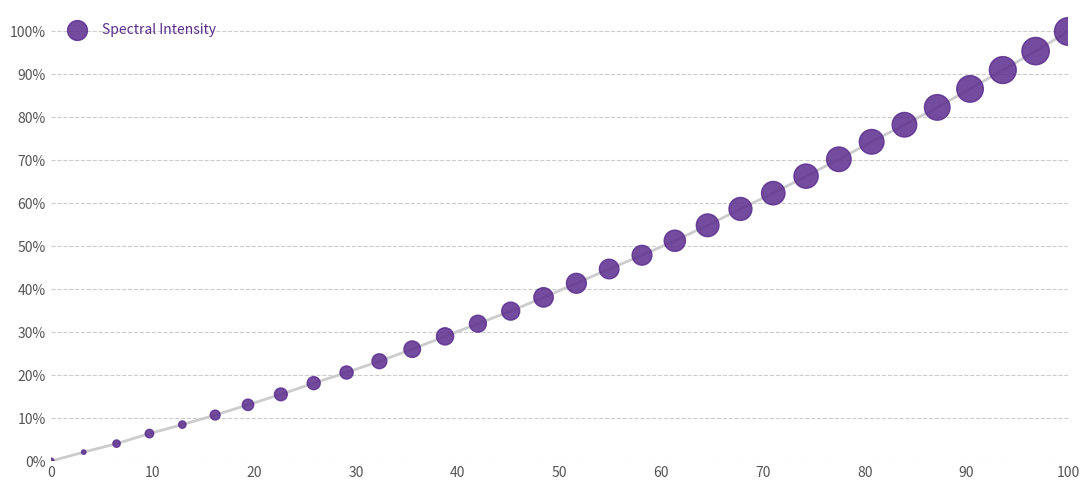

What is the range of X values (max minus min)?

100.0